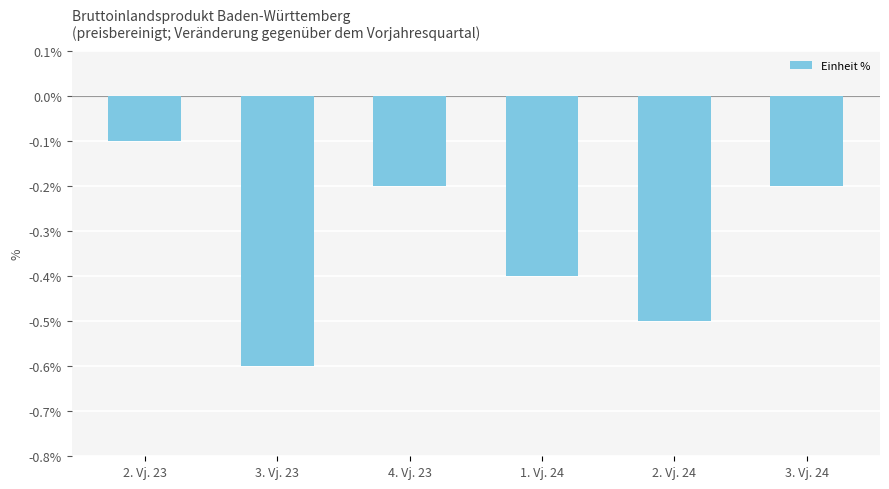

What is the difference between the maximum and minimum values?

0.5